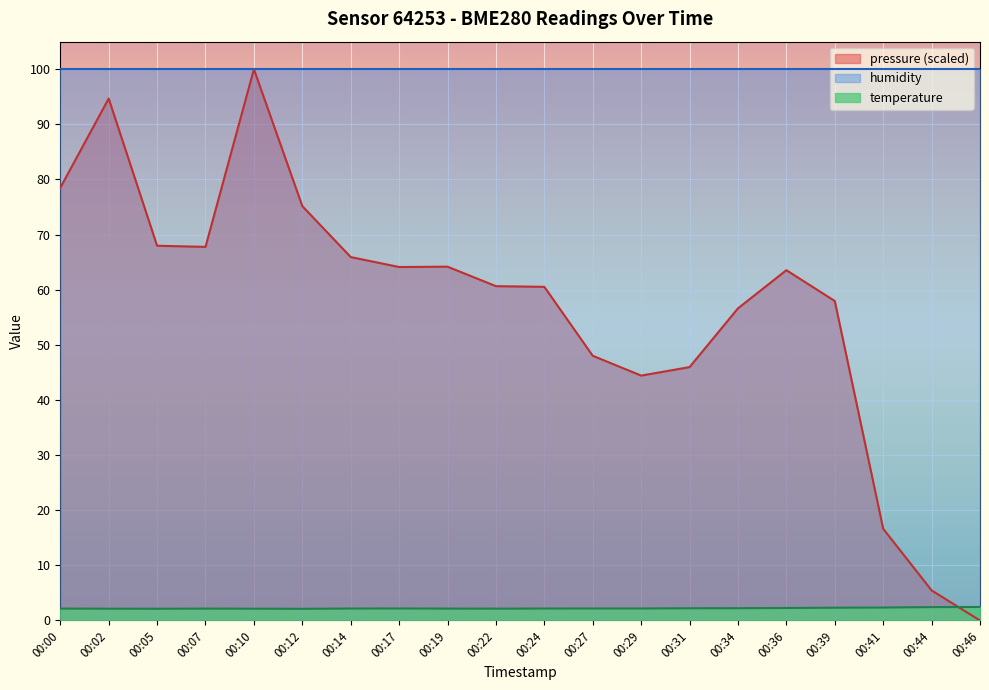

What value does the temperature series have at 00:19?

2.2